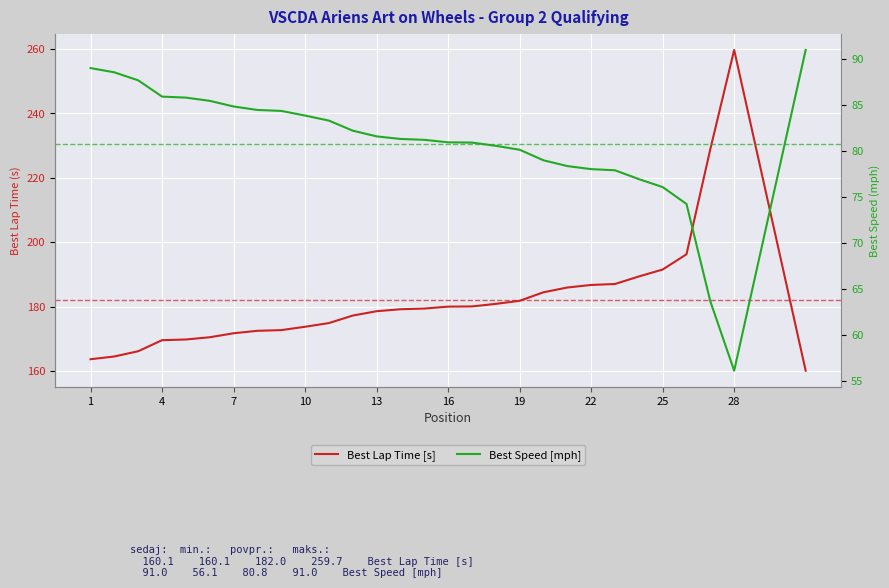

Which series has the largest range (max minus min)?

Best Lap Time [s]